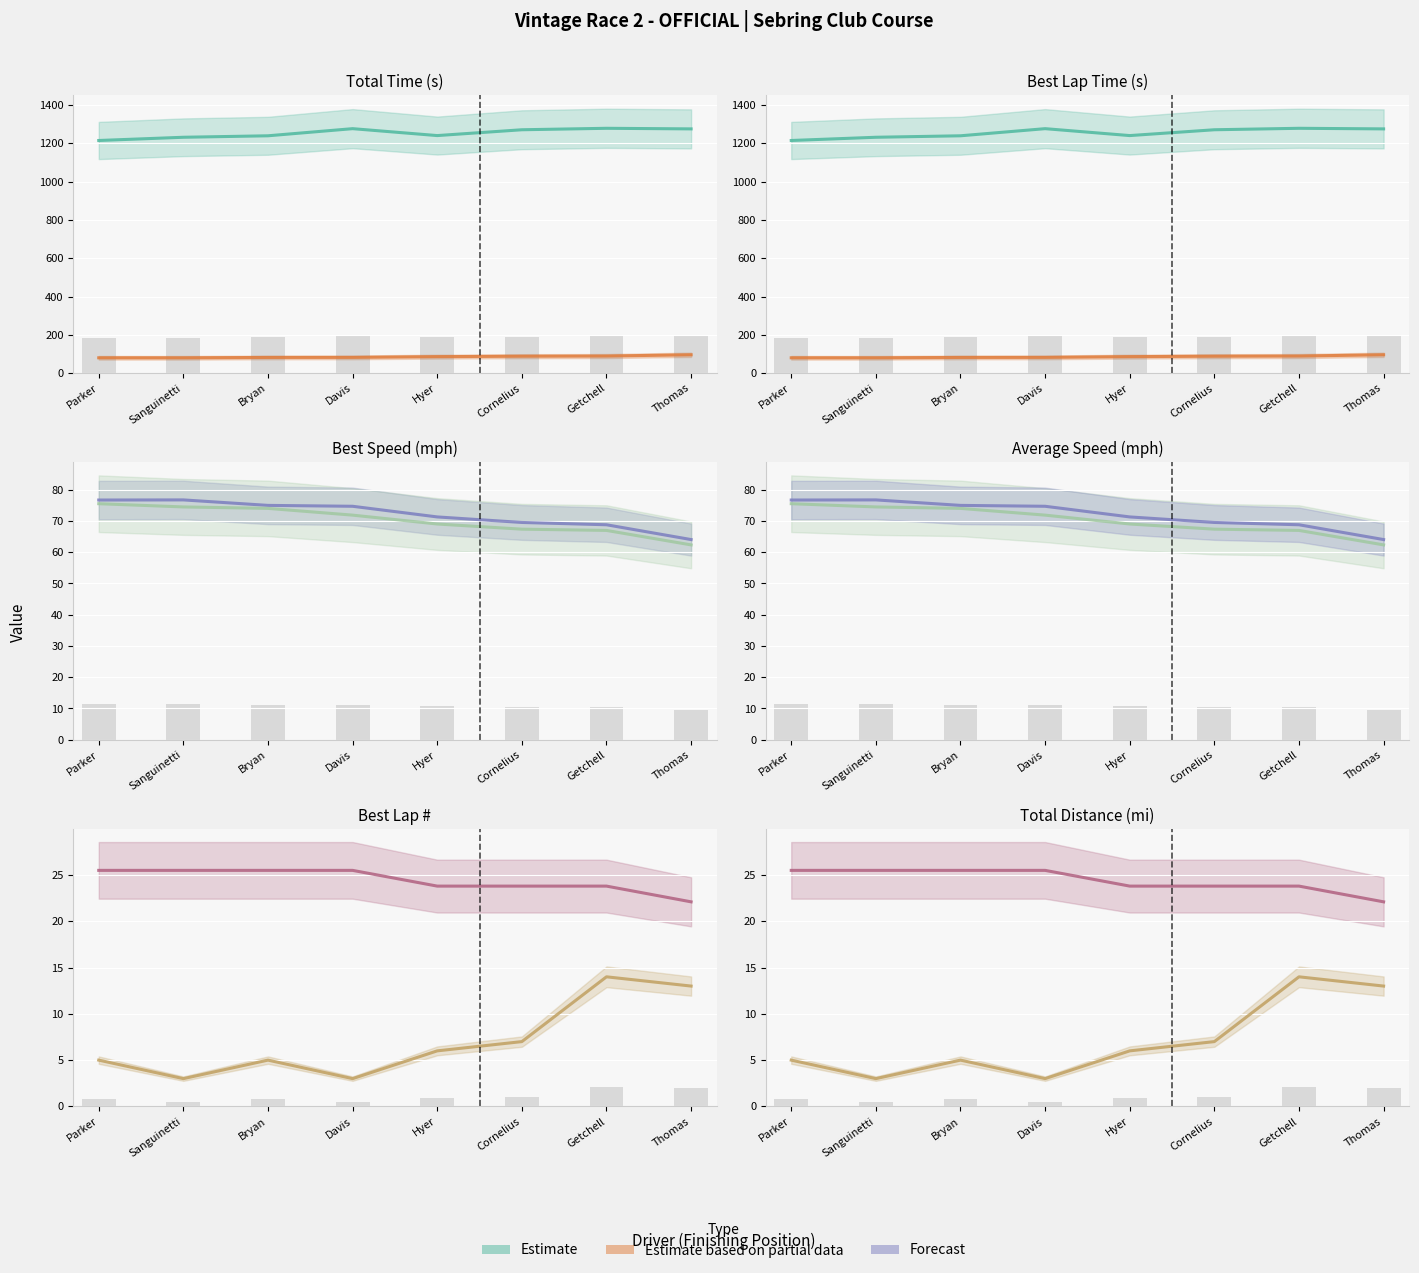

Does the chart contain stacked bars?

No